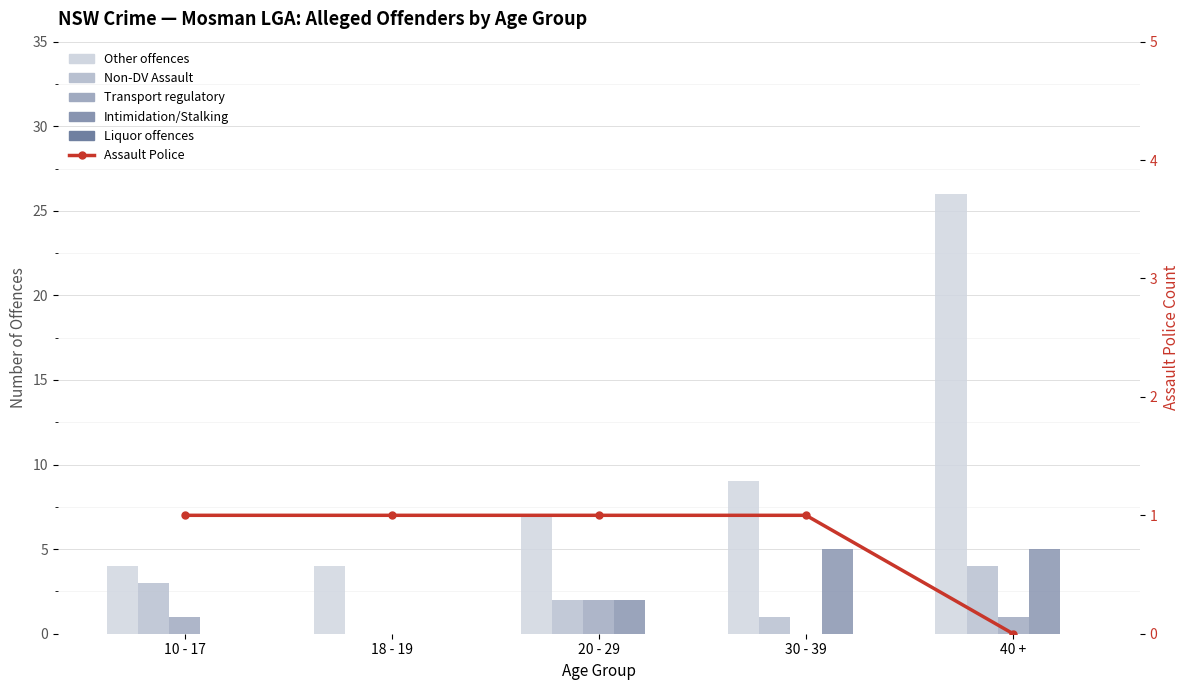

Which category has the highest value across all series?

40 +